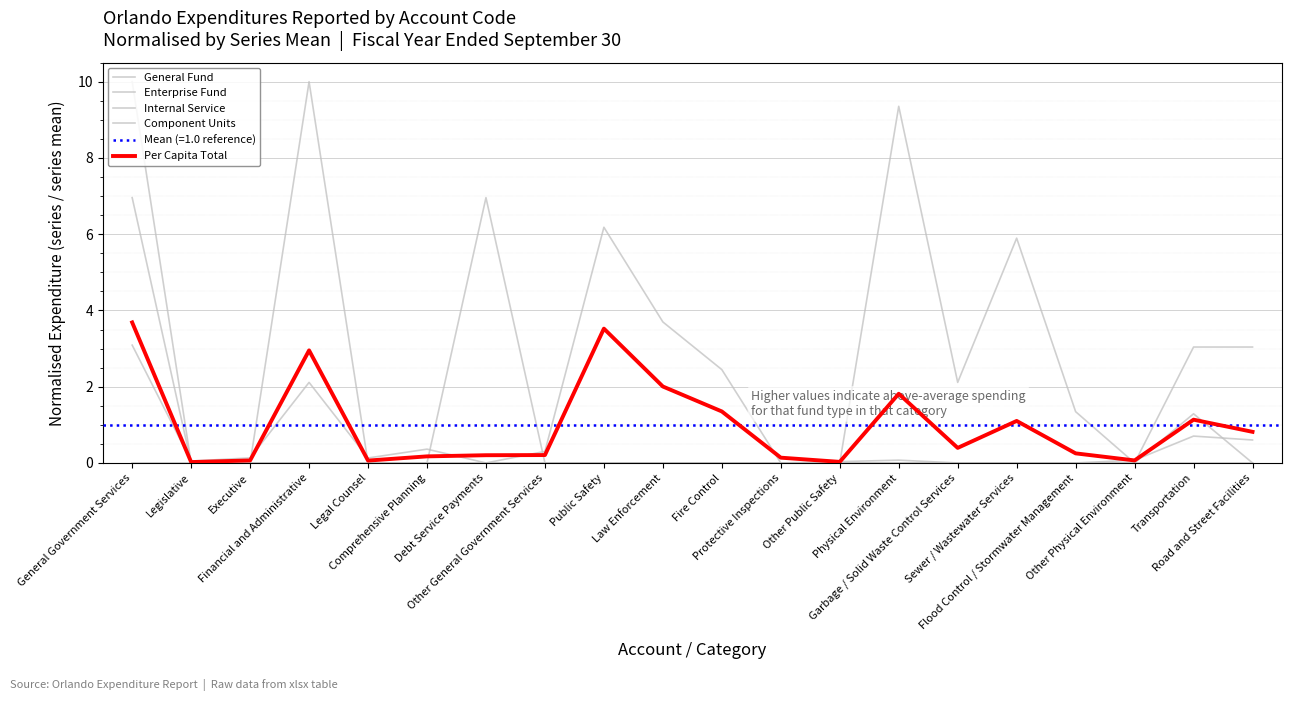

Is it true that Component Units equals 2.9 at Fire Control?

False